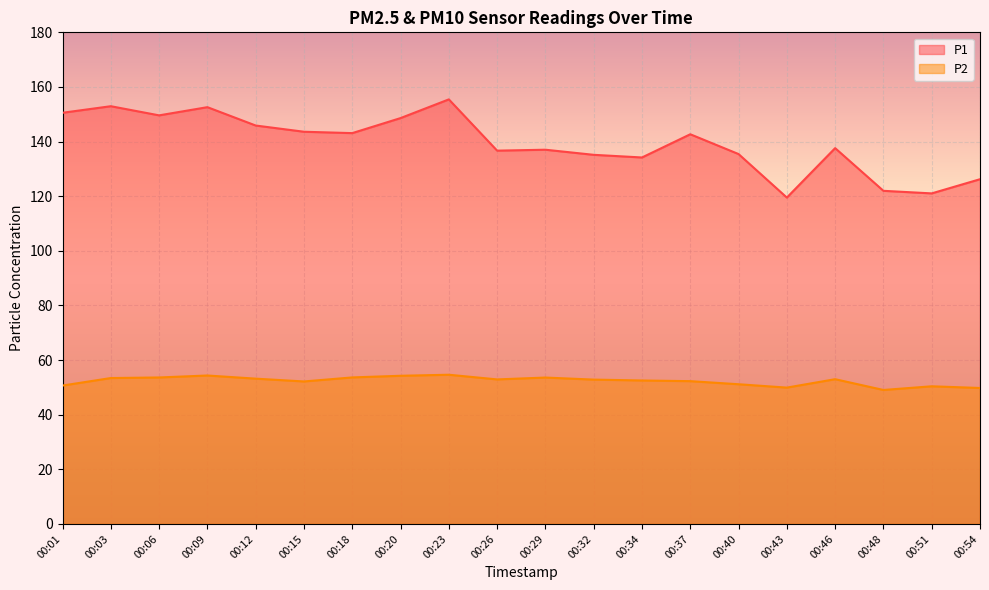

What is the value of the P2 point at the 19th from the left?

50.4